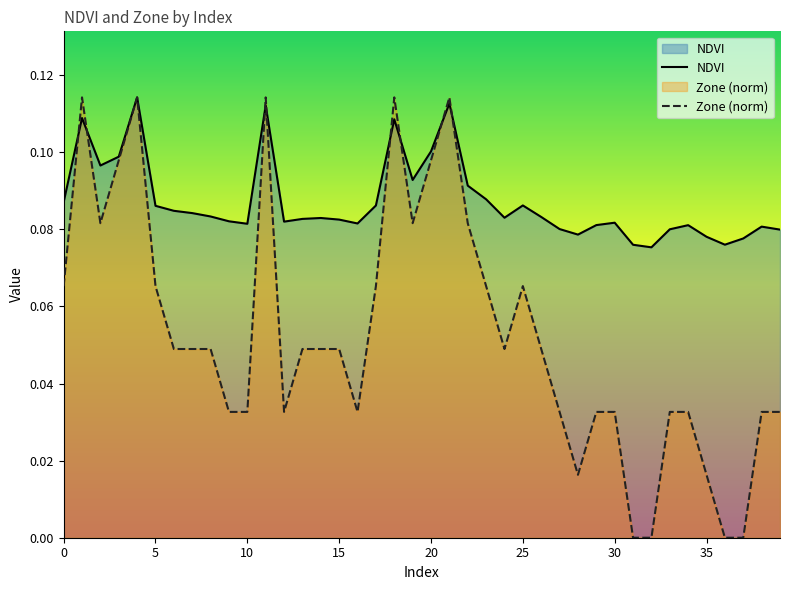

Is it true that NDVI equals 0.1 at 20?

True